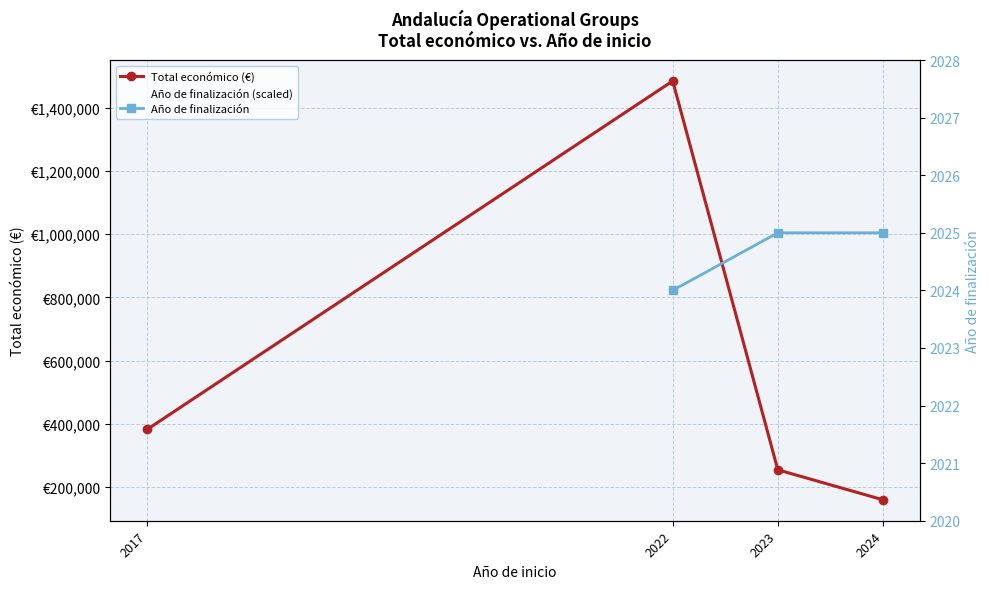

Which category has the lowest value across all series?

2022